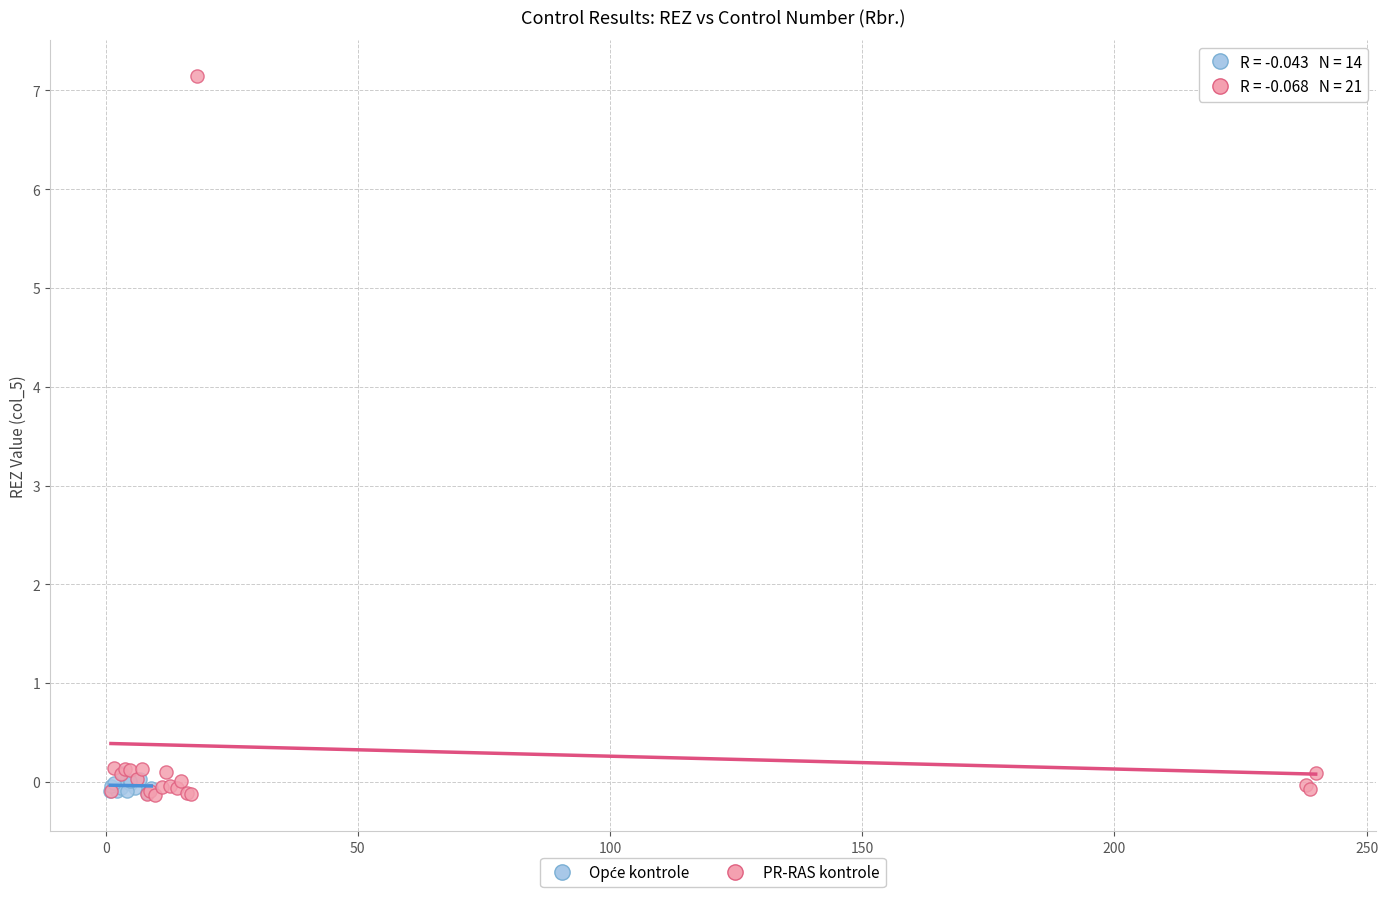

Which series contains the highest Y value?

PR-RAS kontrole